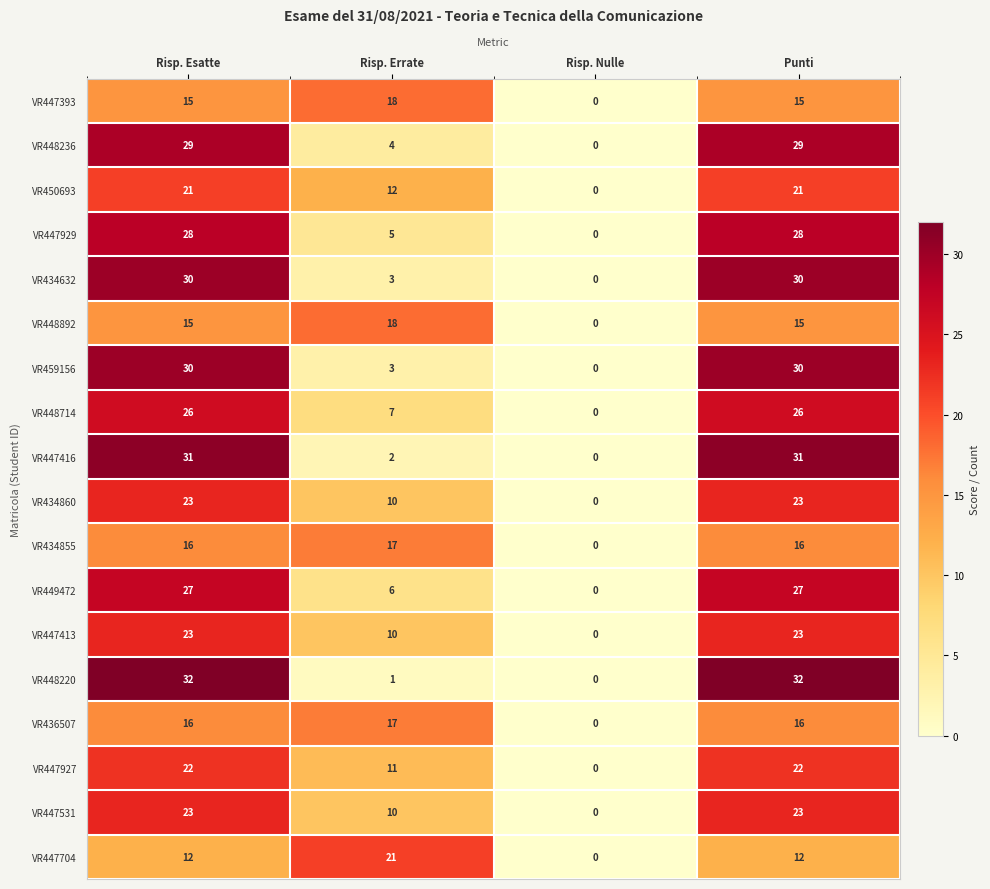

What is the sum of all VR447413 values?

56